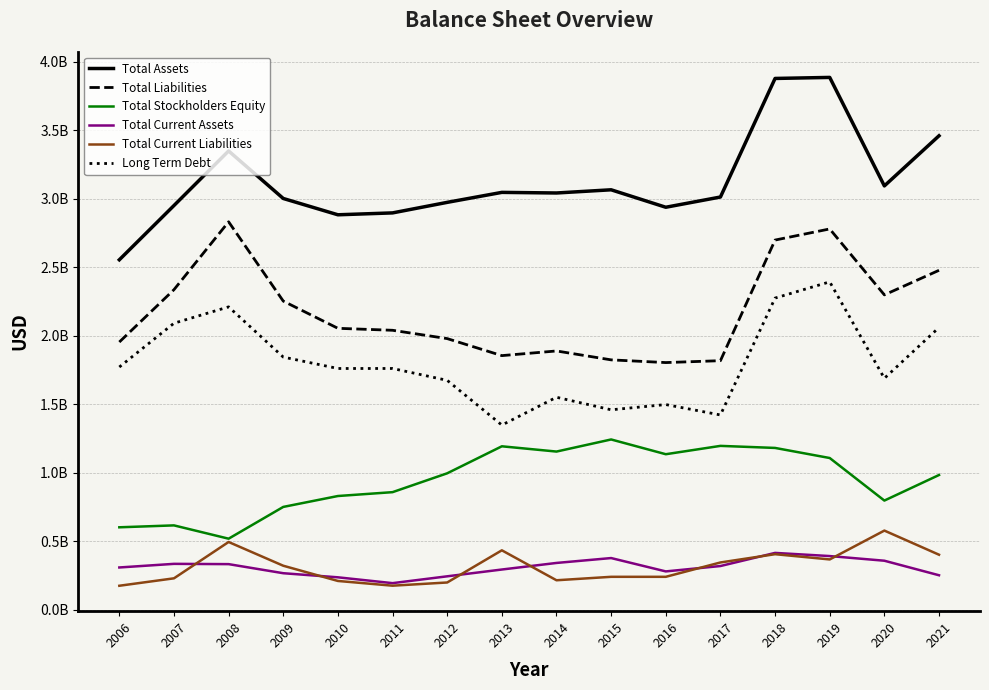

What is the value of the Total Current Liabilities point at the 14th from the left?

365836000